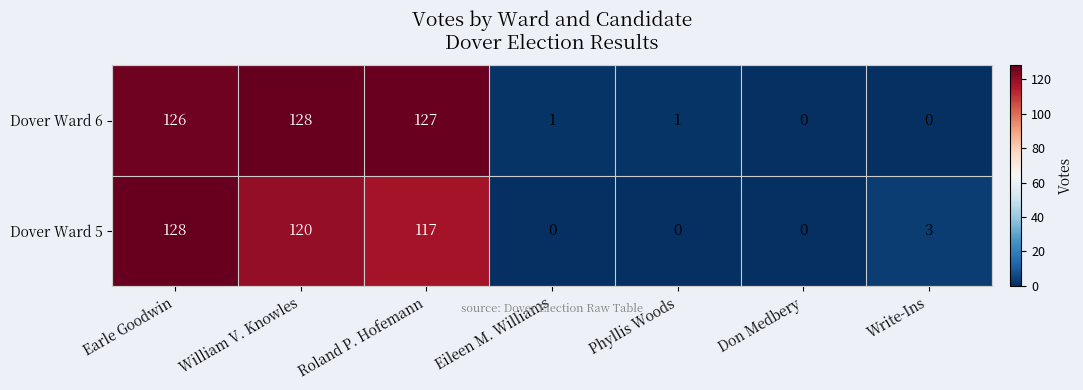

What value does the Dover Ward 5 series have at Earle Goodwin, to the nearest 50?

150